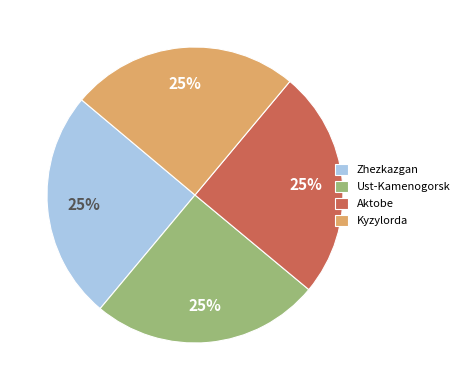

How many slices are in this pie chart?

4